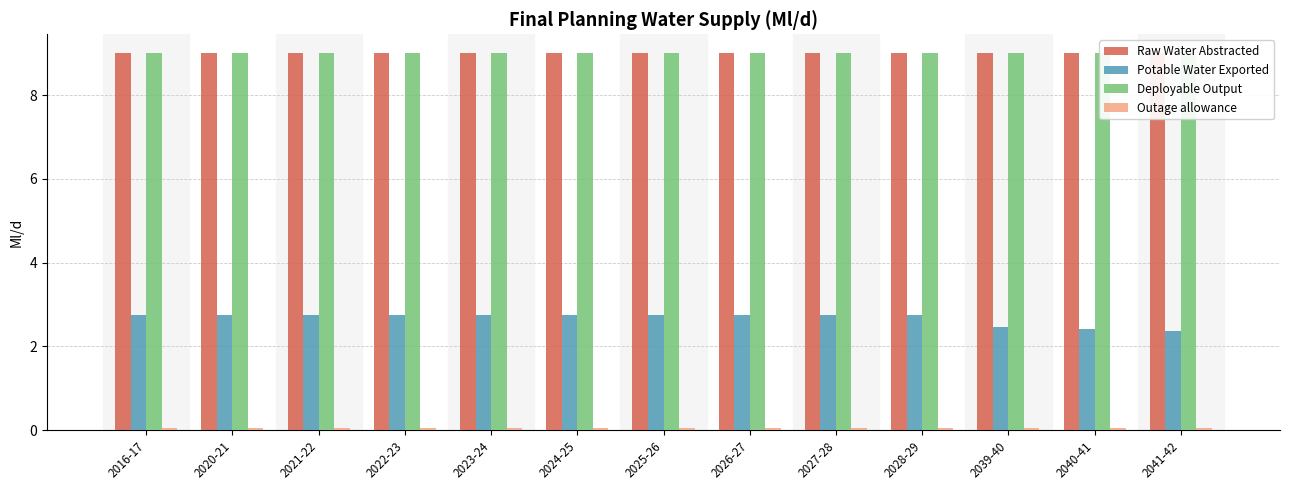

Reading left to right, transcribe all the data shown in this chart.

Raw Water Abstracted: 9.0	9.0	9.0	9.0	9.0	9.0	9.0	9.0	9.0	9.0	9.0	9.0	9.0
Potable Water Exported: 2.7	2.7	2.7	2.7	2.7	2.7	2.7	2.7	2.7	2.7	2.5	2.4	2.4
Deployable Output: 9.0	9.0	9.0	9.0	9.0	9.0	9.0	9.0	9.0	9.0	9.0	9.0	9.0
Outage allowance: 0.0	0.0	0.0	0.0	0.0	0.0	0.0	0.0	0.0	0.0	0.0	0.0	0.0